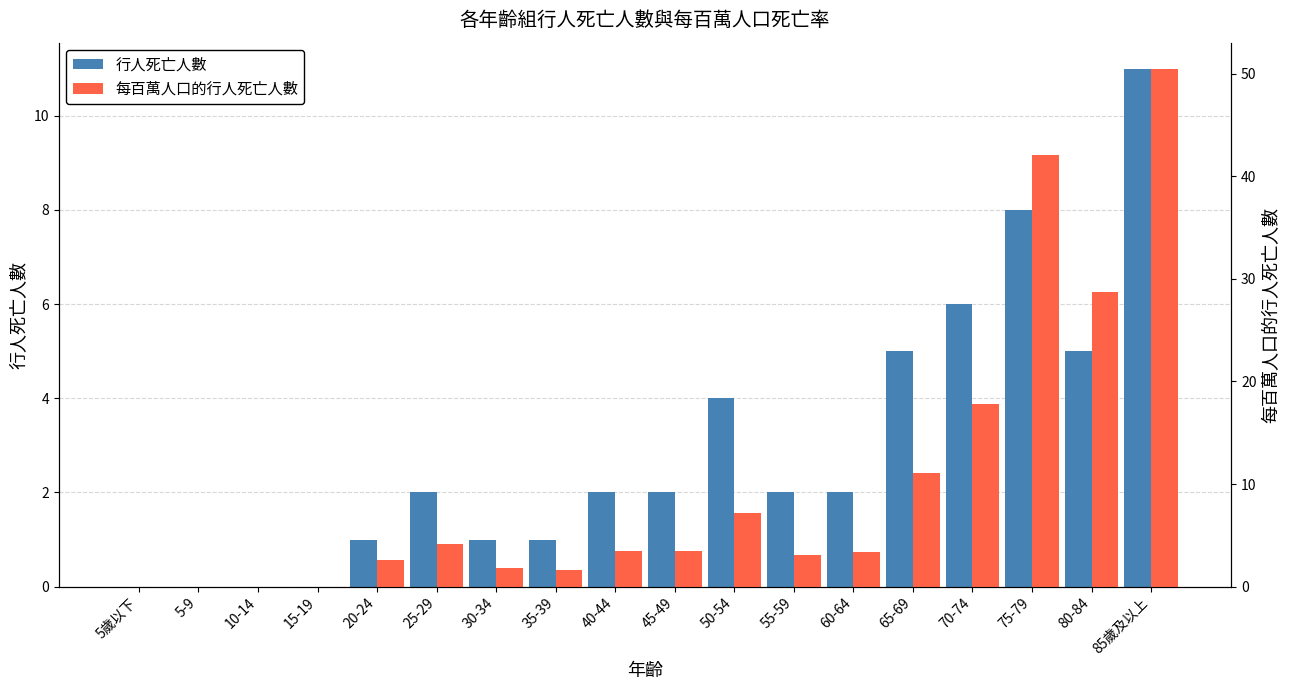

How many series are shown in this chart?

2